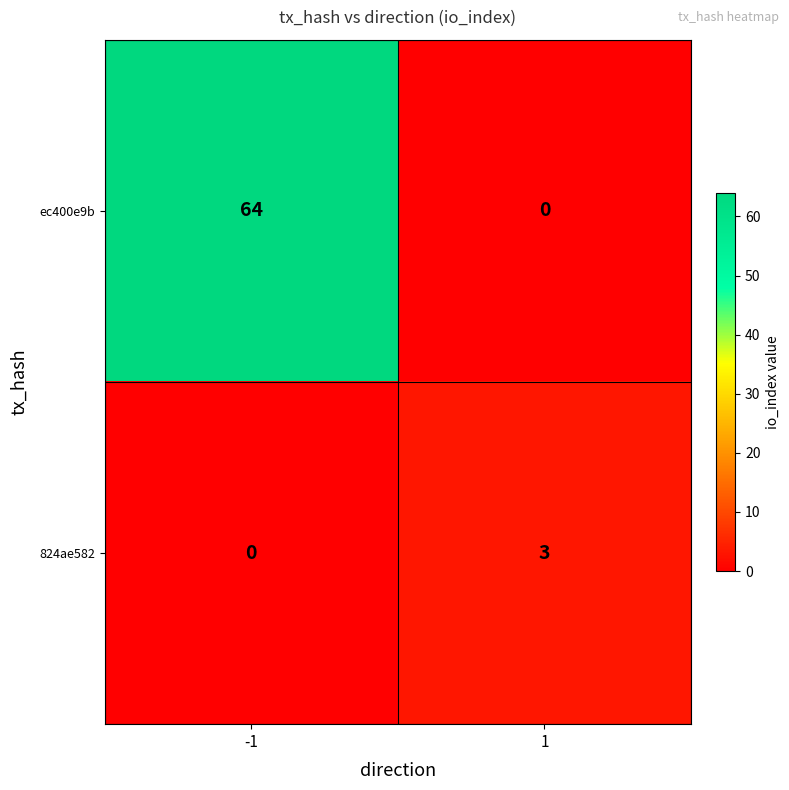

Which series has the largest total across all categories?

ec400e9b